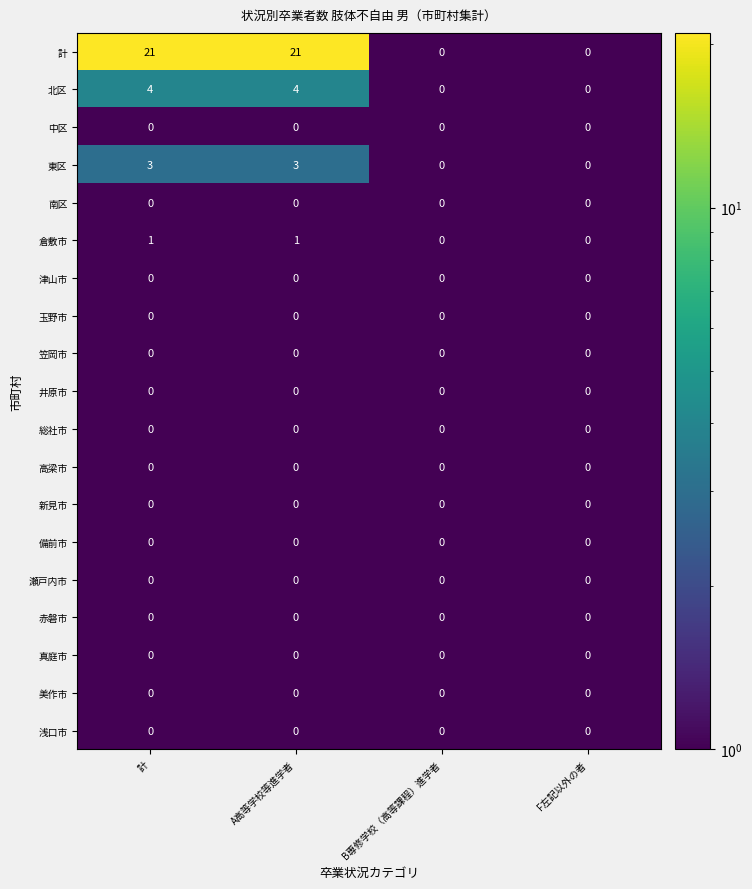

What is the difference between the maximum and minimum values in the 計 series?

21